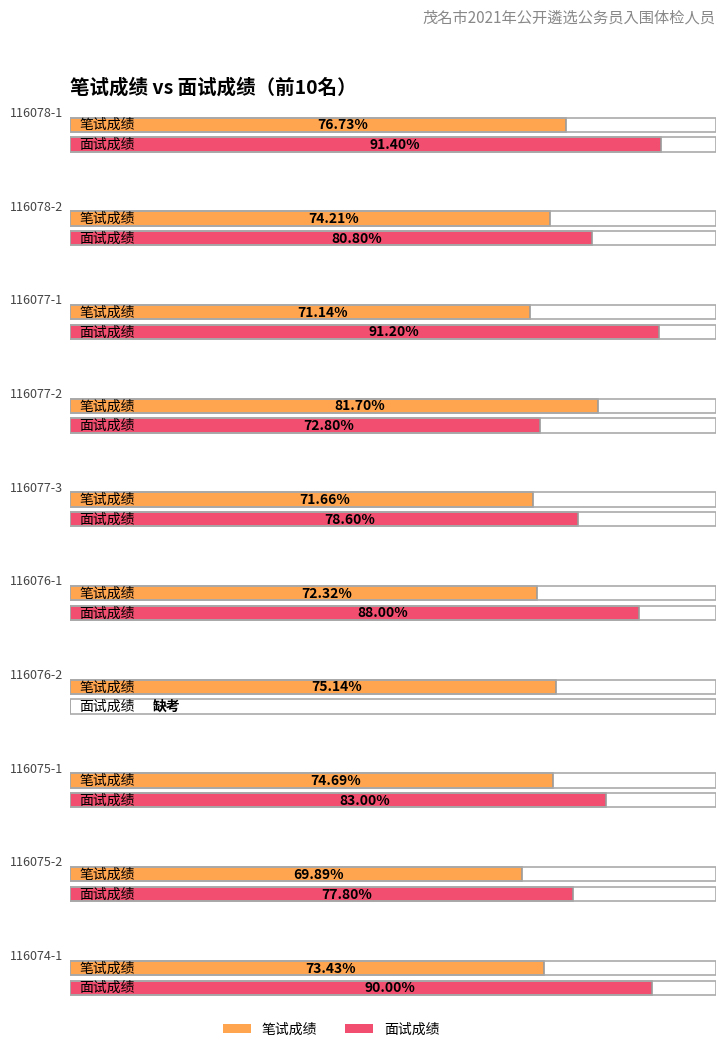

What is the difference between the maximum and minimum values in the 笔试成绩 series?

11.8